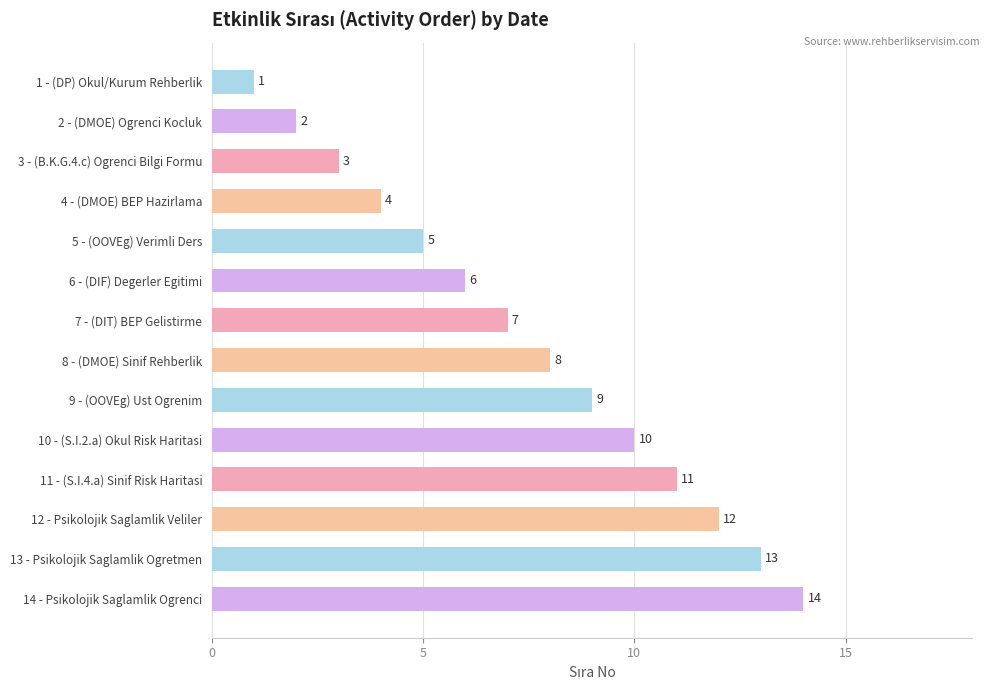

What is the difference between the second highest and second lowest values?

11